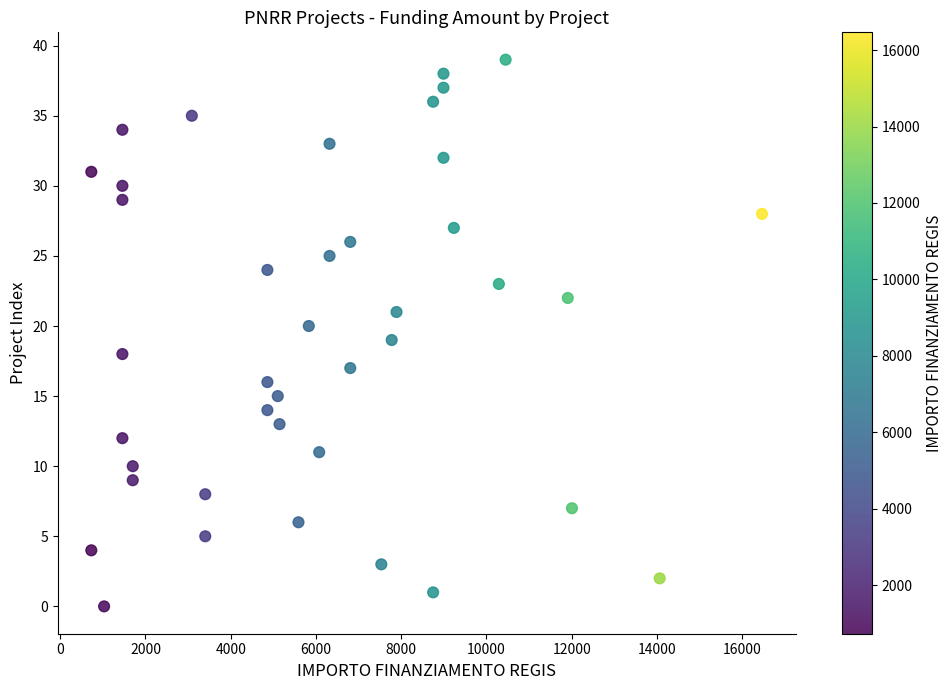

What is the range of Y values (max minus min)?

39